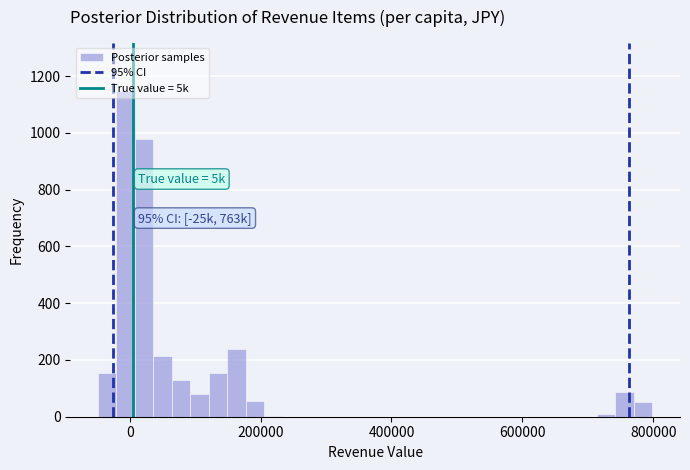

Around what value on the x-axis is the tallest bar? Give the approximate position of its centre, as read against the axis.

0